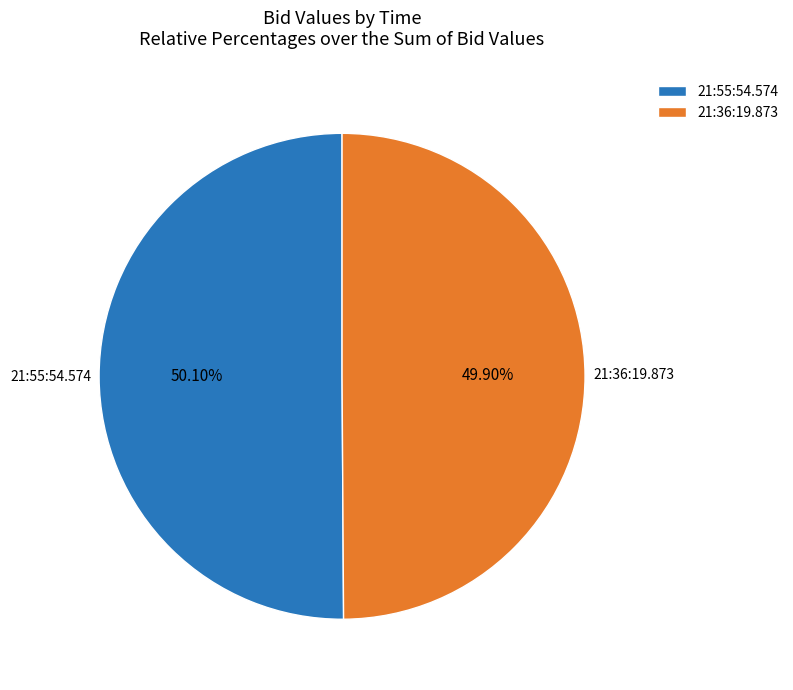

What is the total percentage of 21:36:19.873 and 21:55:54.574?

100.0%